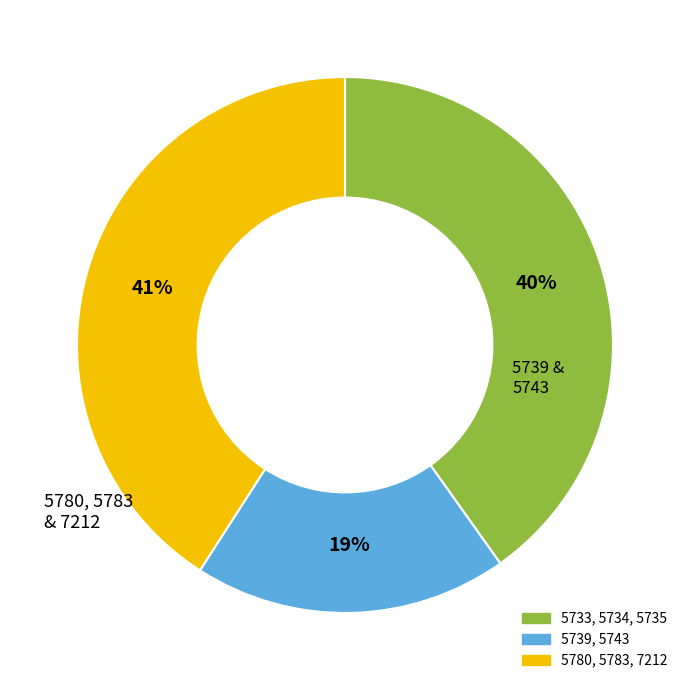

Is there any slice that represents more than half of the pie?

No